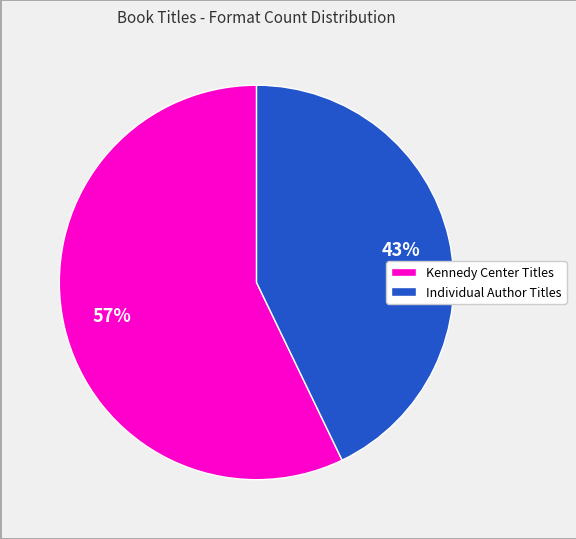

Is there any slice that represents more than half of the pie?

Yes